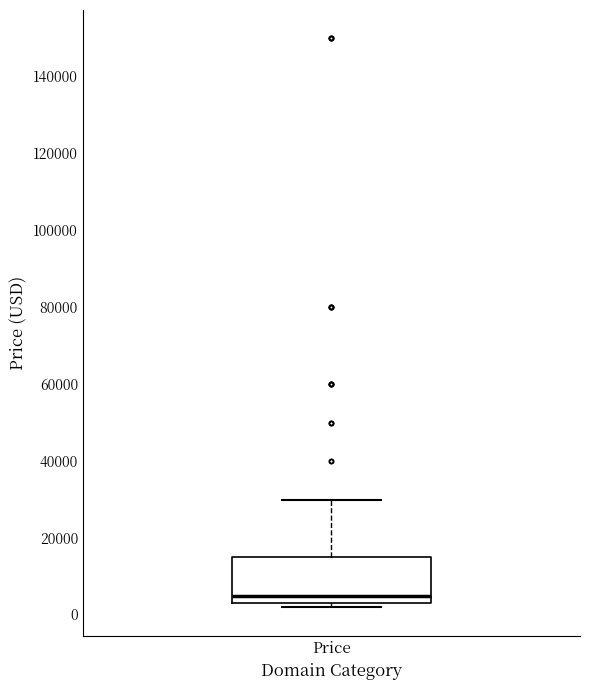

Transcribe this box plot: give where the median line is, the range the box spans, and where the two whiskers end, as read against the y-axis. The values are not printed on the chart, so give them approximately, as read against the axis.

median 4000, box 2000 to 14000, whiskers 2000 (just below the box's lower edge) to 30000